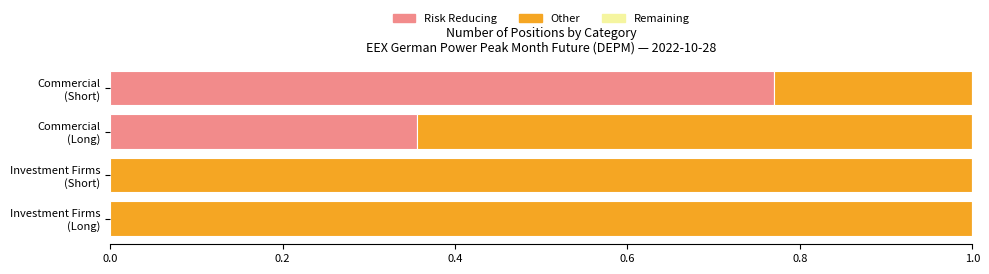

How many data points does each series have?

4